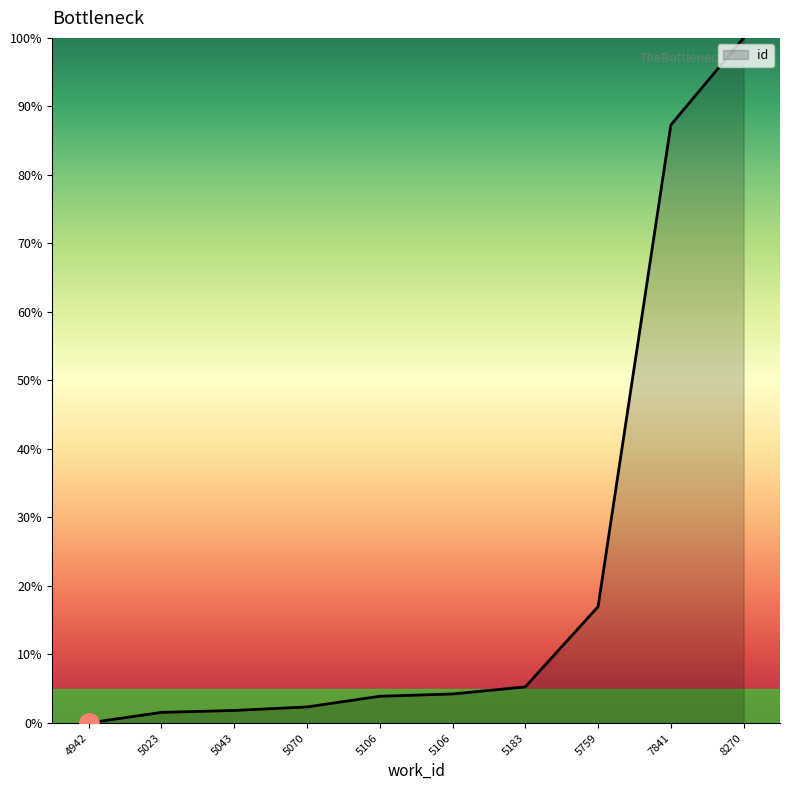

The value at 5106 is 1.7. True or false?

False